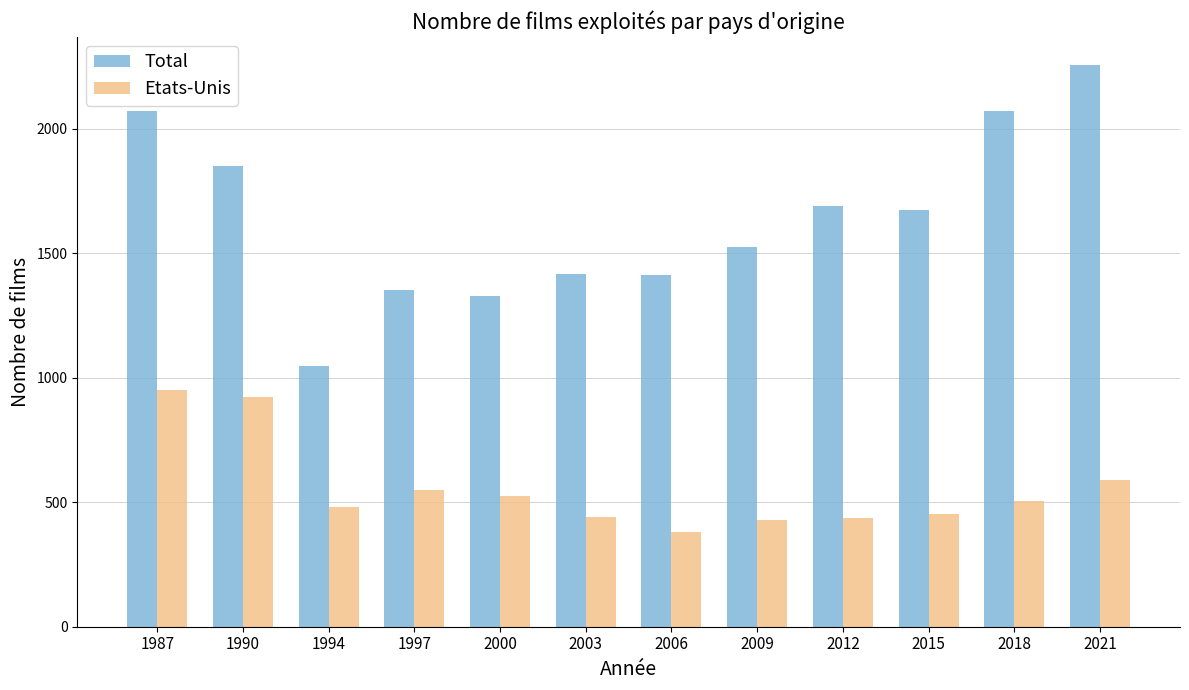

Rank the series by their average value, from lowest to highest.

Etats-Unis, Total